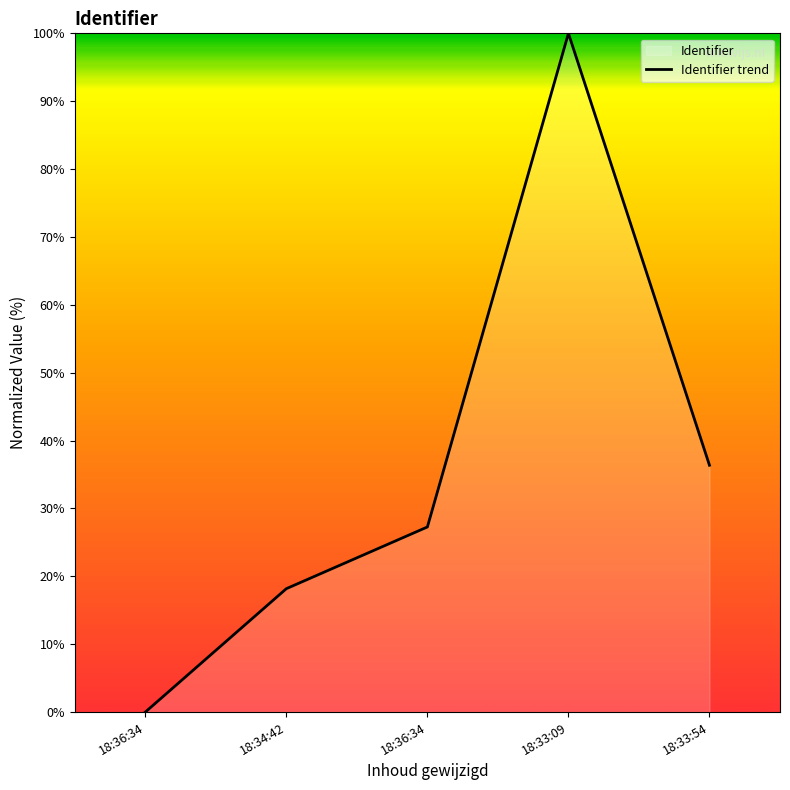

What value does the data have at 18:34:42?

18.2